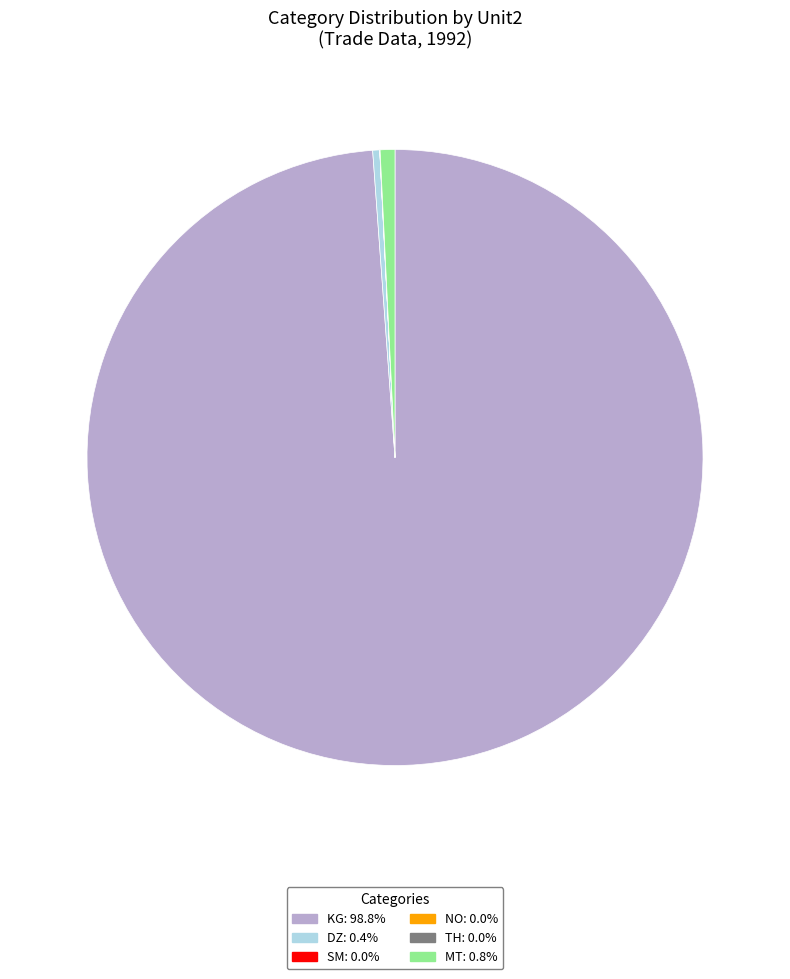

Which slice is the largest?

KG